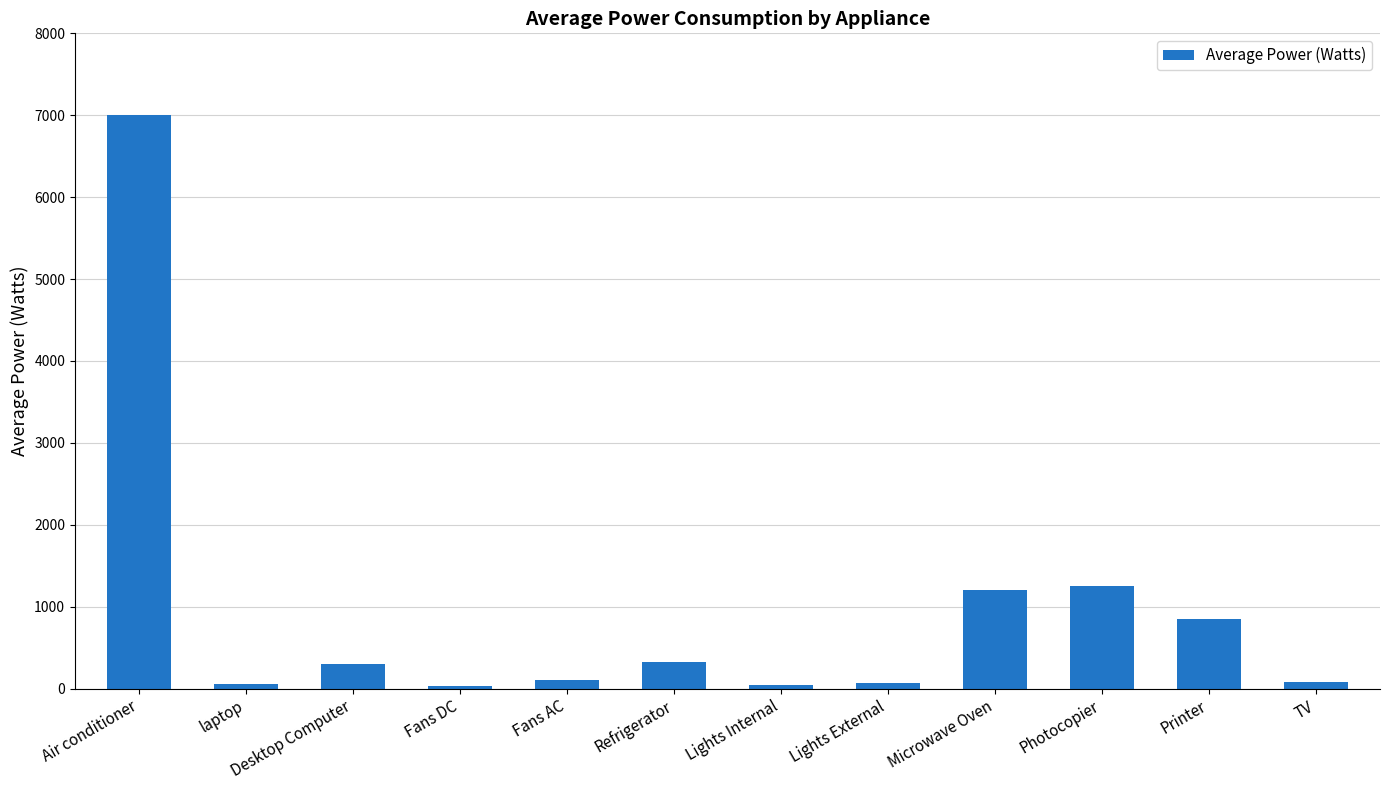

How many values are below 305?

6